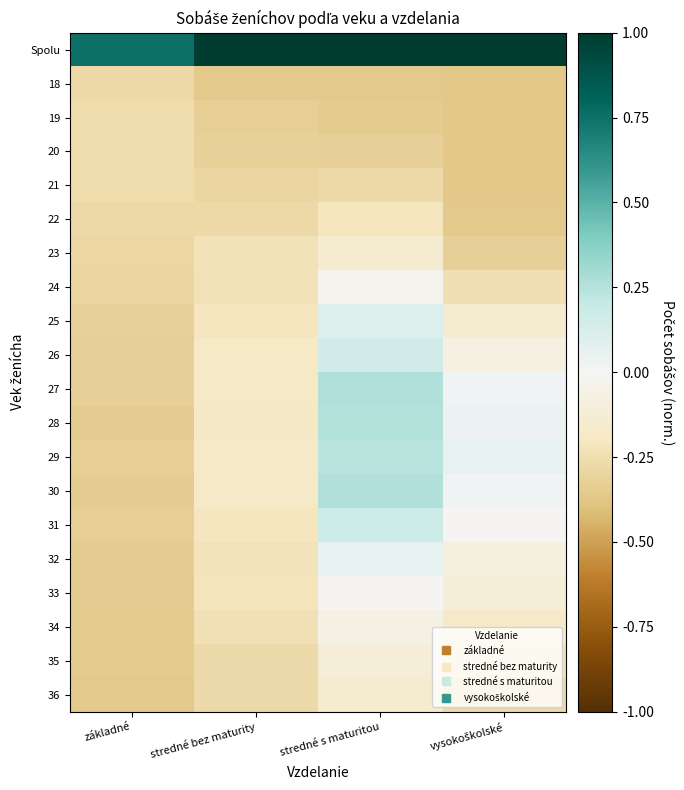

Reading left to right, extract all data points from this chart.

Spolu: základné=0.8	stredné bez maturity=1.0	stredné s maturitou=1.0	vysokoškolské=1.0
18: základné=-0.3	stredné bez maturity=-0.4	stredné s maturitou=-0.4	vysokoškolské=-0.4
19: základné=-0.3	stredné bez maturity=-0.3	stredné s maturitou=-0.3	vysokoškolské=-0.4
20: základné=-0.3	stredné bez maturity=-0.3	stredné s maturitou=-0.3	vysokoškolské=-0.4
21: základné=-0.3	stredné bez maturity=-0.3	stredné s maturitou=-0.3	vysokoškolské=-0.4
22: základné=-0.3	stredné bez maturity=-0.3	stredné s maturitou=-0.2	vysokoškolské=-0.4
23: základné=-0.3	stredné bez maturity=-0.2	stredné s maturitou=-0.1	vysokoškolské=-0.3
24: základné=-0.3	stredné bez maturity=-0.2	stredné s maturitou=-0.0	vysokoškolské=-0.2
25: základné=-0.3	stredné bez maturity=-0.2	stredné s maturitou=0.1	vysokoškolské=-0.1
26: základné=-0.3	stredné bez maturity=-0.2	stredné s maturitou=0.2	vysokoškolské=-0.1
27: základné=-0.3	stredné bez maturity=-0.2	stredné s maturitou=0.3	vysokoškolské=0.0
28: základné=-0.3	stredné bez maturity=-0.2	stredné s maturitou=0.3	vysokoškolské=0.0
29: základné=-0.3	stredné bez maturity=-0.2	stredné s maturitou=0.2	vysokoškolské=0.1
30: základné=-0.3	stredné bez maturity=-0.2	stredné s maturitou=0.3	vysokoškolské=0.0
31: základné=-0.3	stredné bez maturity=-0.2	stredné s maturitou=0.2	vysokoškolské=-0.0
32: základné=-0.3	stredné bez maturity=-0.2	stredné s maturitou=0.1	vysokoškolské=-0.1
33: základné=-0.3	stredné bez maturity=-0.2	stredné s maturitou=-0.0	vysokoškolské=-0.1
34: základné=-0.3	stredné bez maturity=-0.2	stredné s maturitou=-0.1	vysokoškolské=-0.2
35: základné=-0.4	stredné bez maturity=-0.3	stredné s maturitou=-0.1	vysokoškolské=-0.2
36: základné=-0.4	stredné bez maturity=-0.3	stredné s maturitou=-0.2	vysokoškolské=-0.3